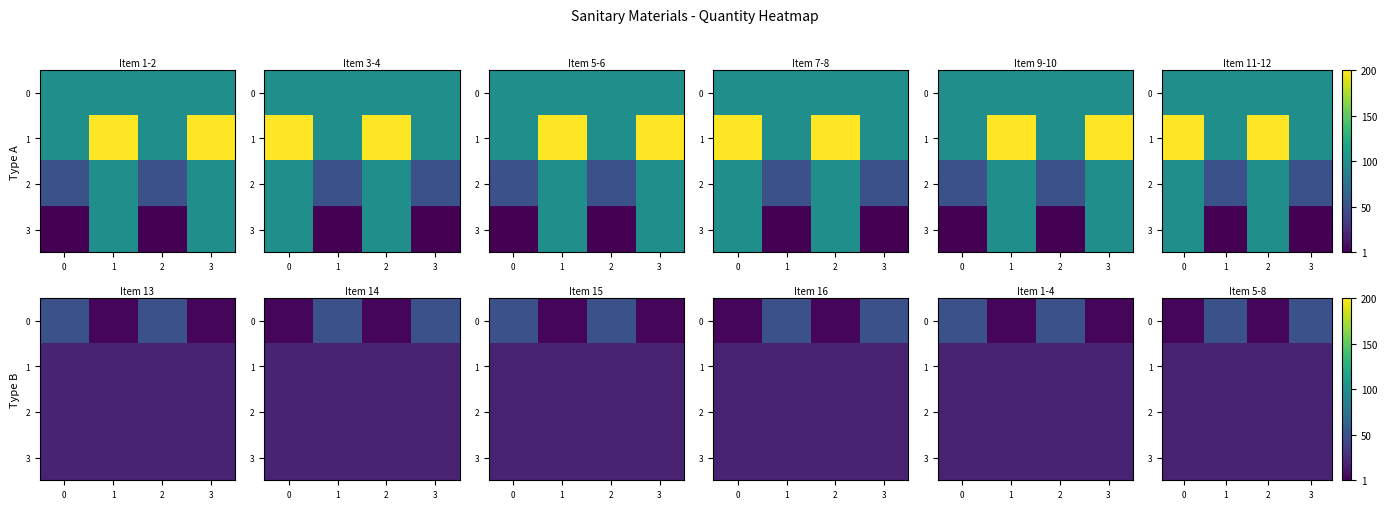

What is the spread (max minus min) of values at 3?

30